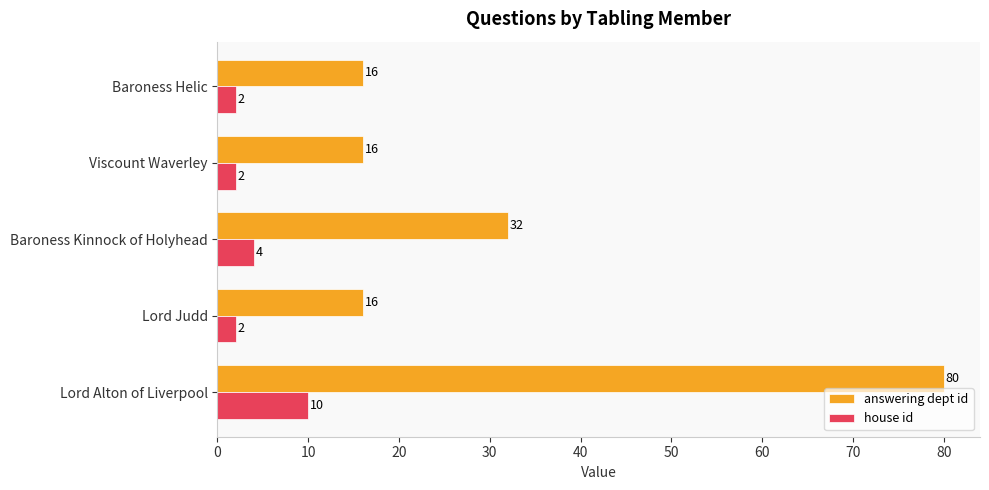

Which category has the highest value across all series?

Lord Alton of Liverpool